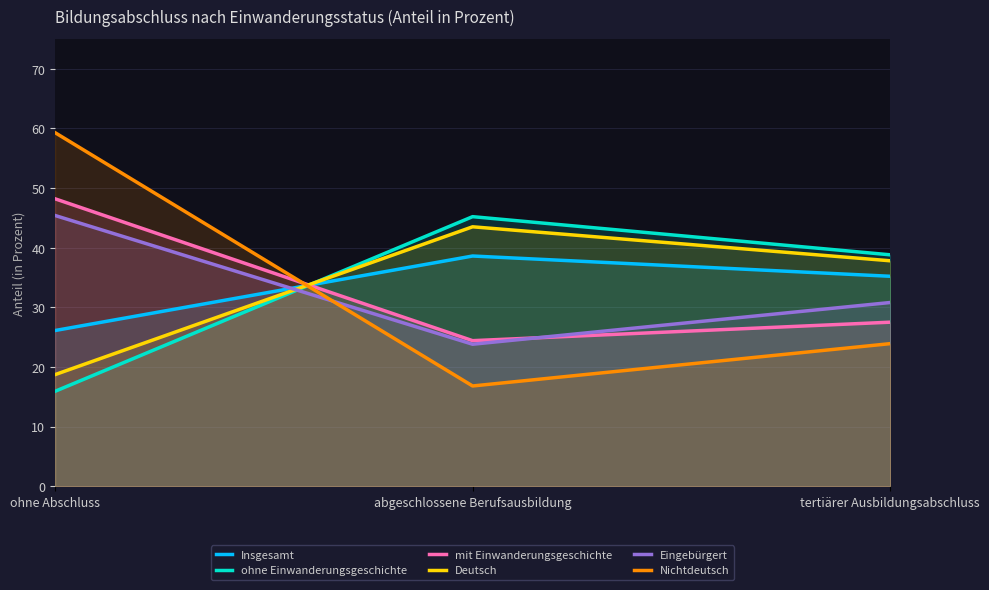

True or false: mit Einwanderungsgeschichte has a value of 14.1 at abgeschlossene Berufsausbildung.

False